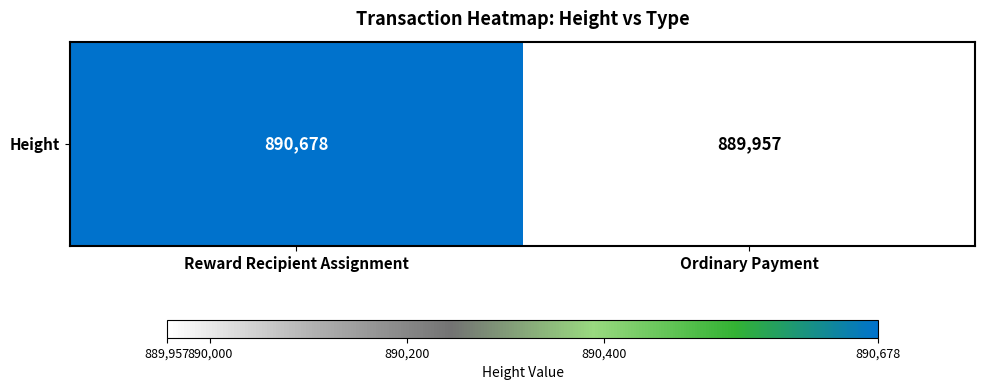

What is the sum of the values at Reward Recipient Assignment and Ordinary Payment?

1780635